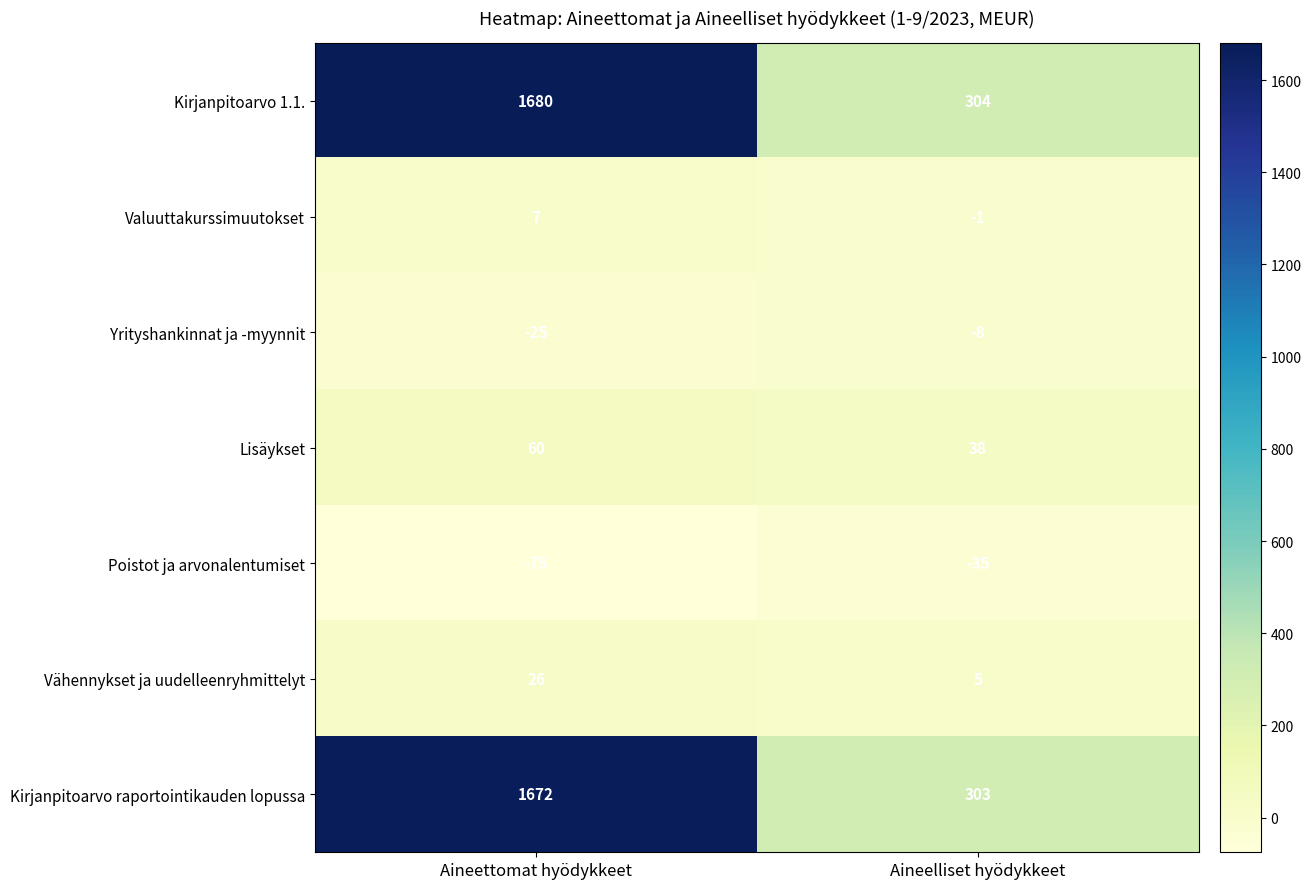

At how many categories does at least one series exceed 1438?

1